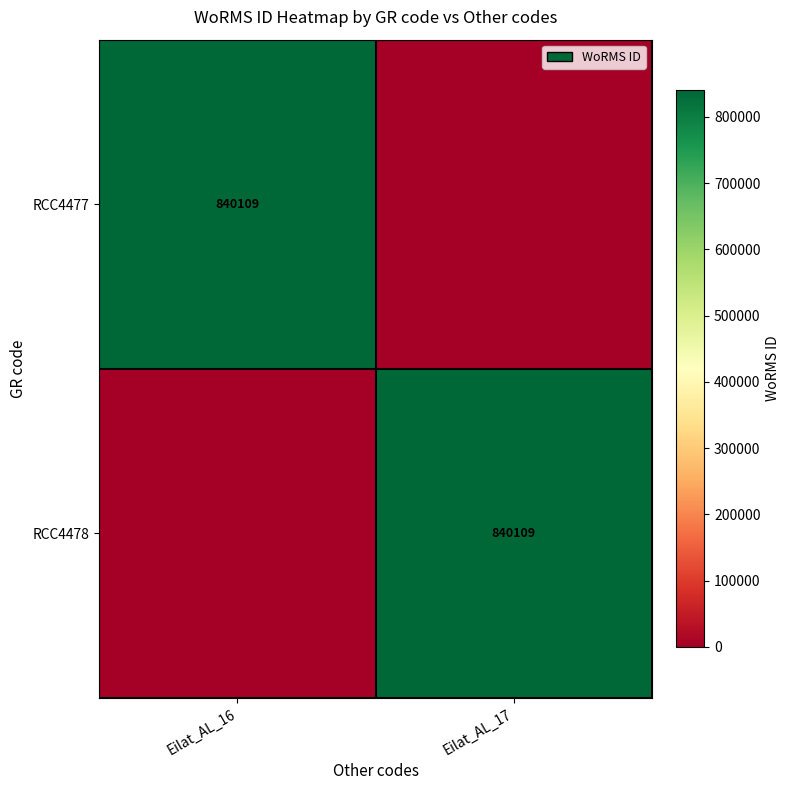

Is it true that RCC4477 equals 840109 at Eilat_AL_16?

True